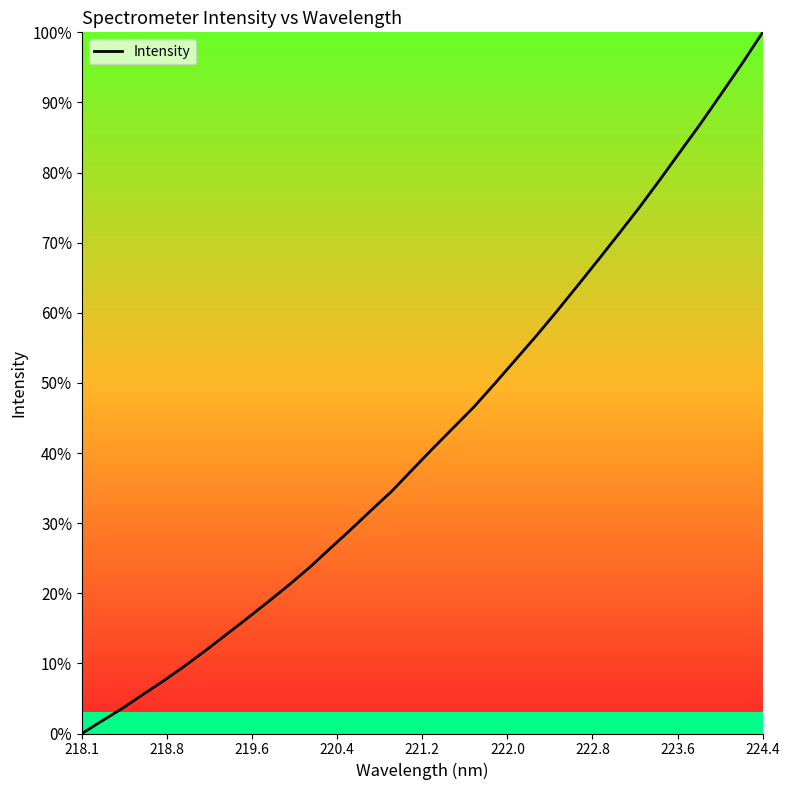

Is this an area chart (filled region under the line)?

No